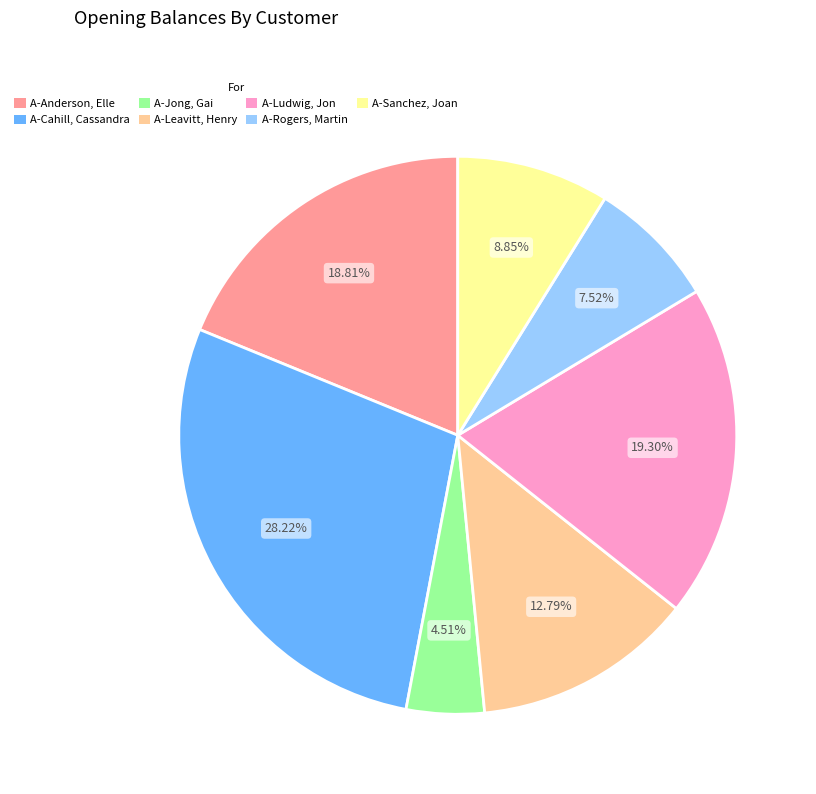

What is the largest slice in the pie chart?

A-Cahill, Cassandra